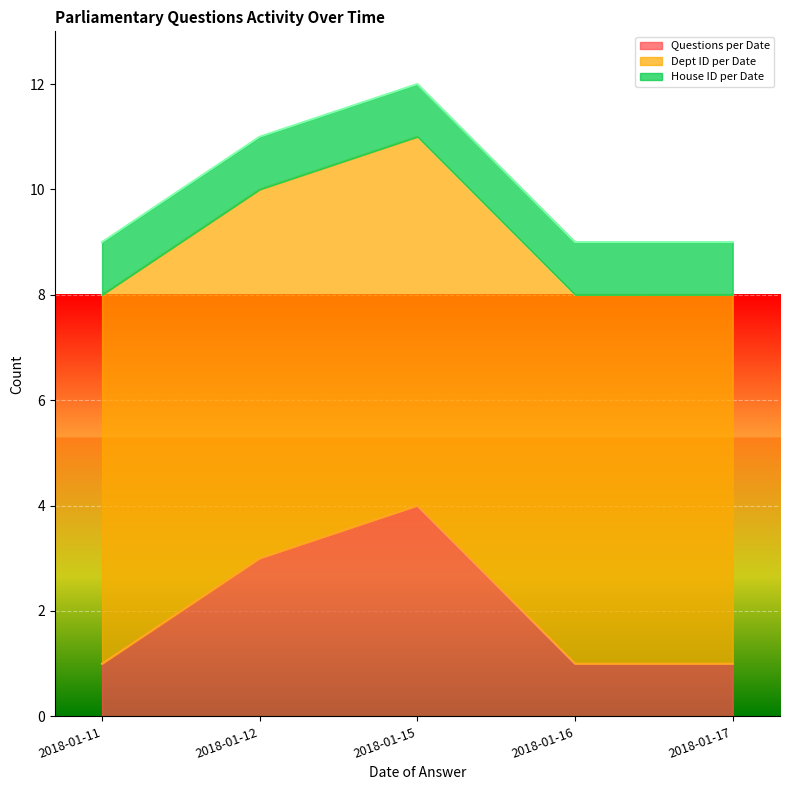

What is the maximum value for Questions per Date?

4